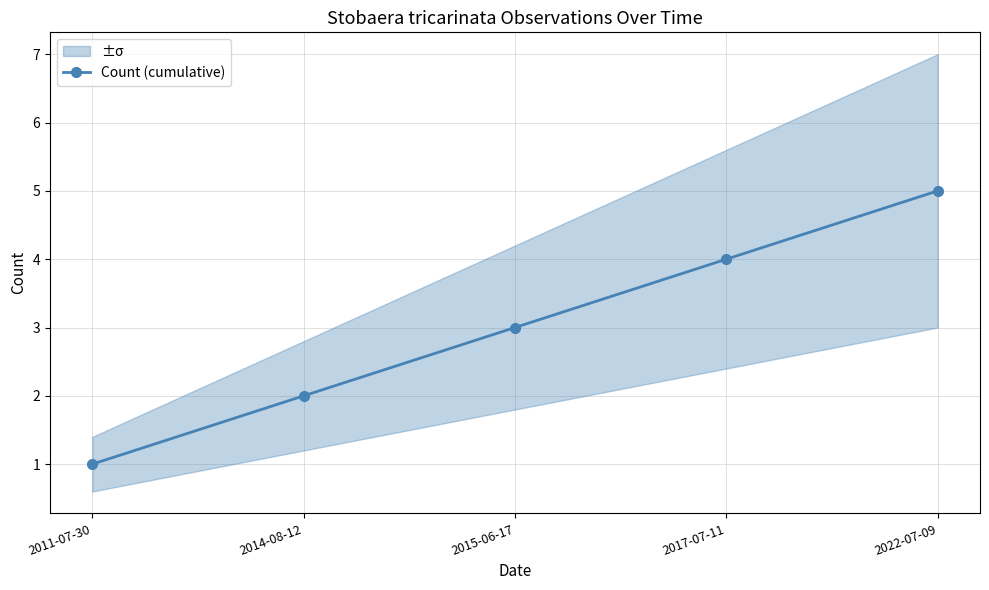

Reading left to right, extract all data points from this chart.

1	2	3	4	5